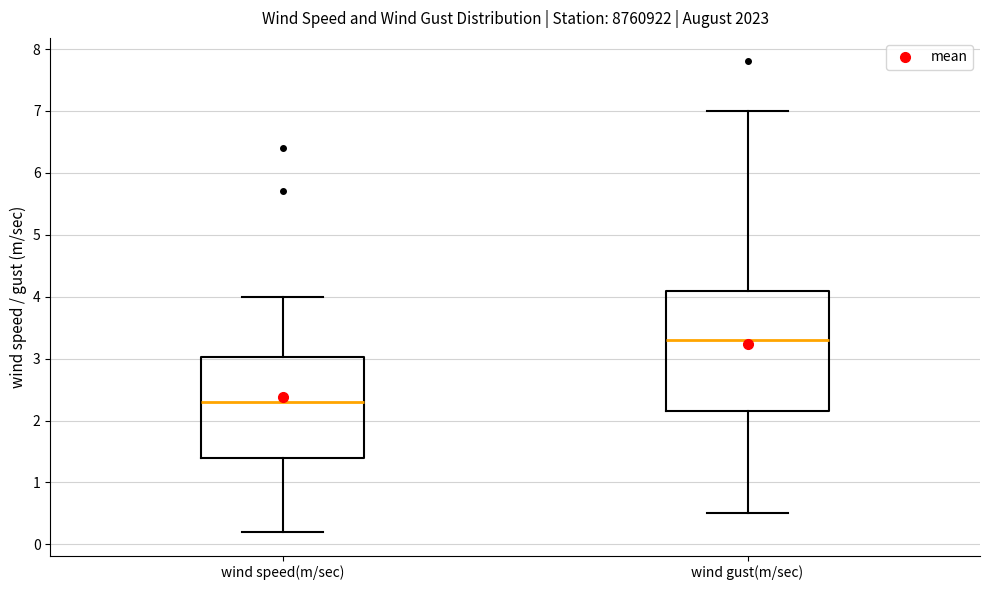

Reading left to right, read every box against the y-axis: the position of its median line, the range the box covers, and the ends of its whiskers. The values are not printed on the chart, so give them approximately, as read against the axis.

wind speed(m/sec): median 2.3, box 1.4 to 3.0, whiskers 0.2 to 4.0
wind gust(m/sec): median 3.3, box 2.2 to 4.1, whiskers 0.5 to 7.0